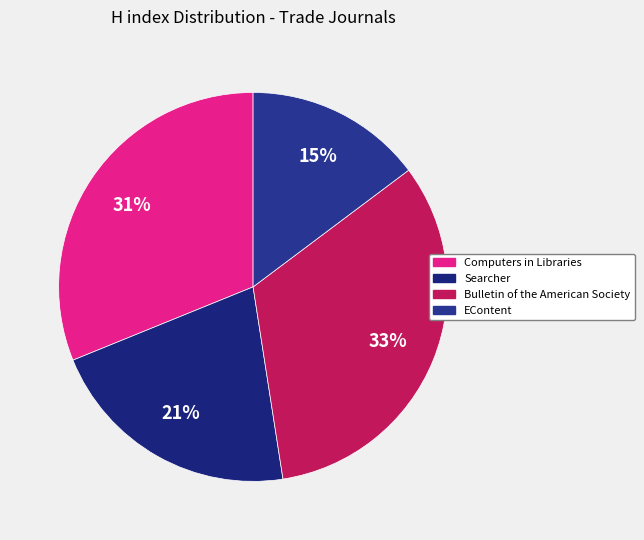

Is there any slice that represents more than half of the pie?

No